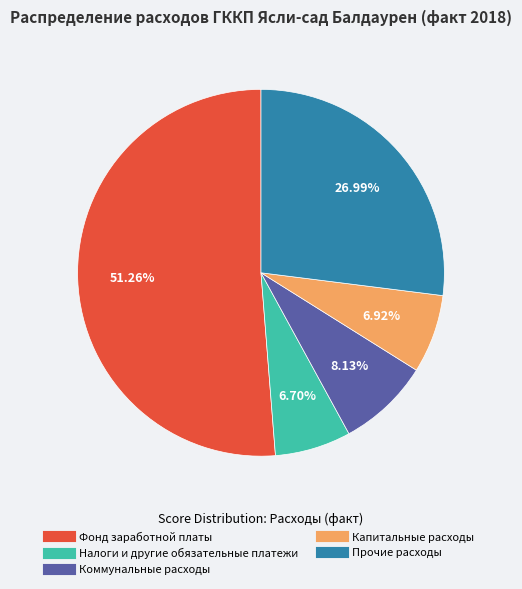

Which has a higher value, Прочие расходы or Налоги и другие обязательные платежи?

Прочие расходы